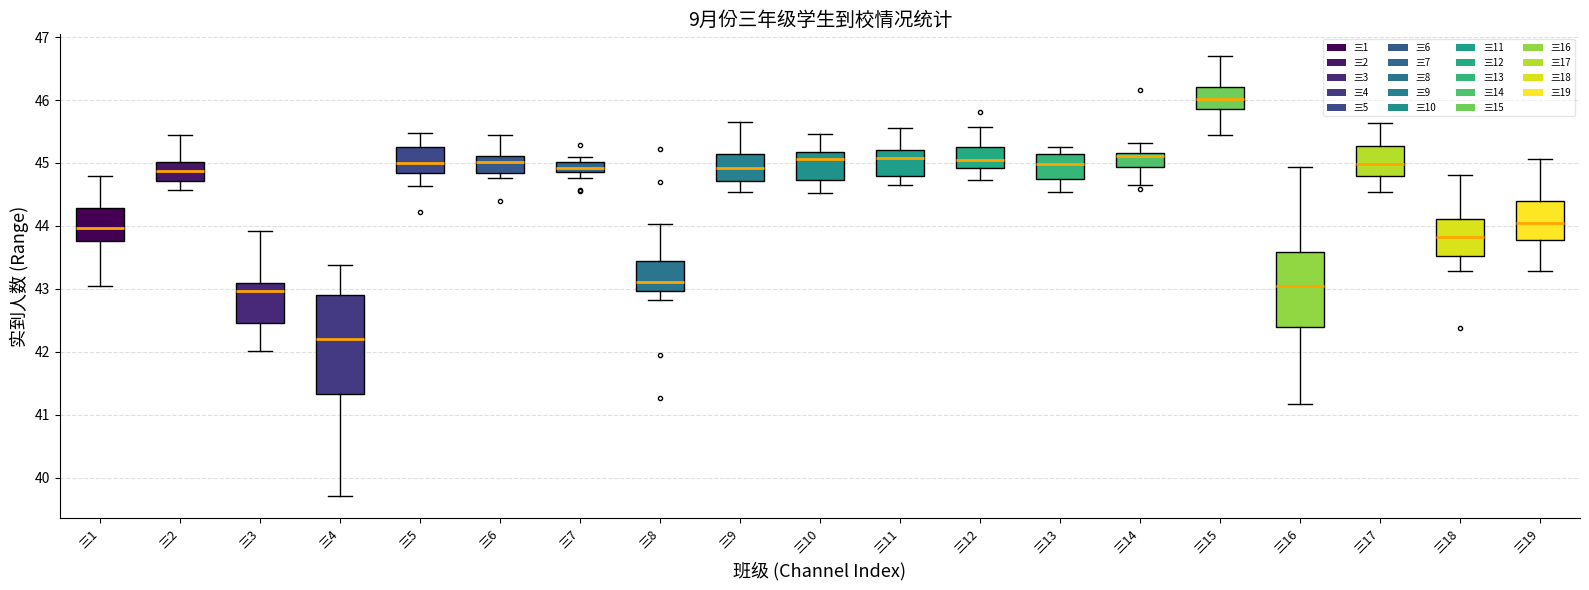

Which box is the tallest, from its lower edge to its upper edge?

三4